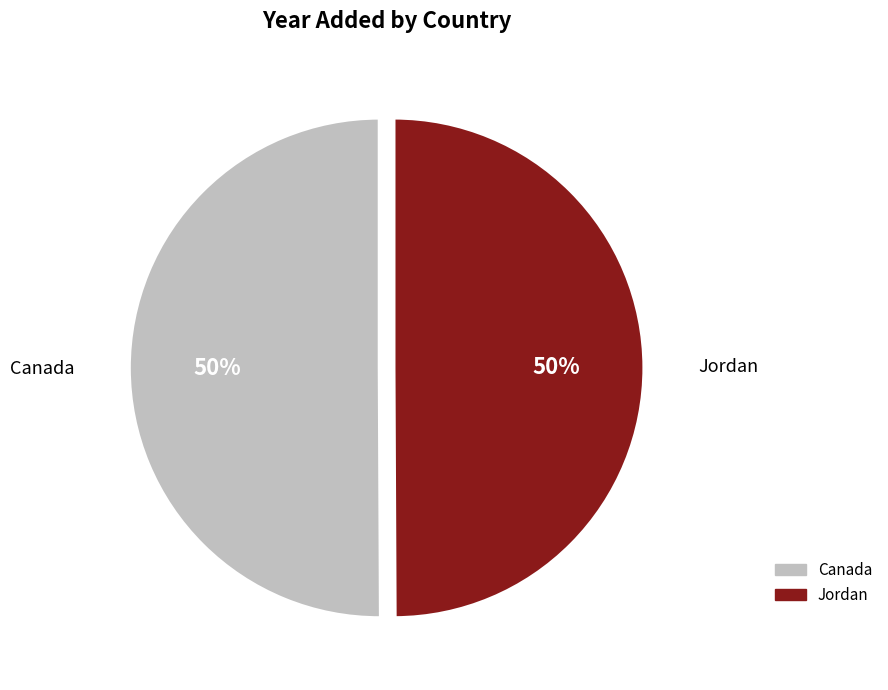

What is the ratio of the value at Canada to the value at Jordan?

1.0